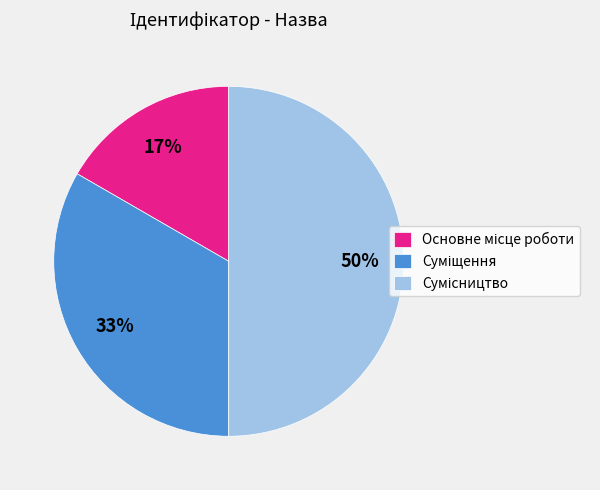

To the nearest percent, what is the average slice percentage?

33%